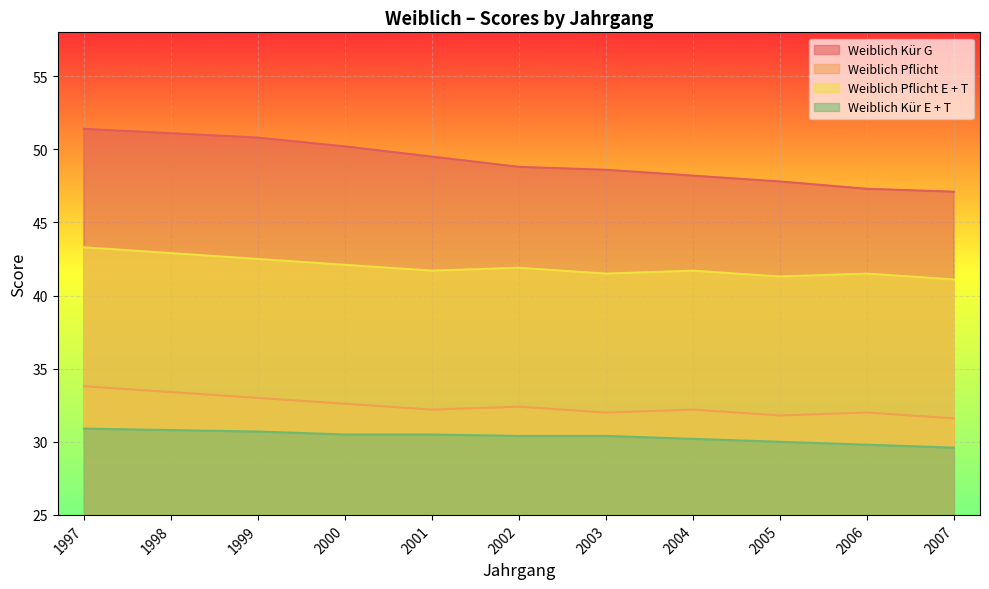

True or false: Weiblich Kür E + T has a value of 17.4 at 2007.

False